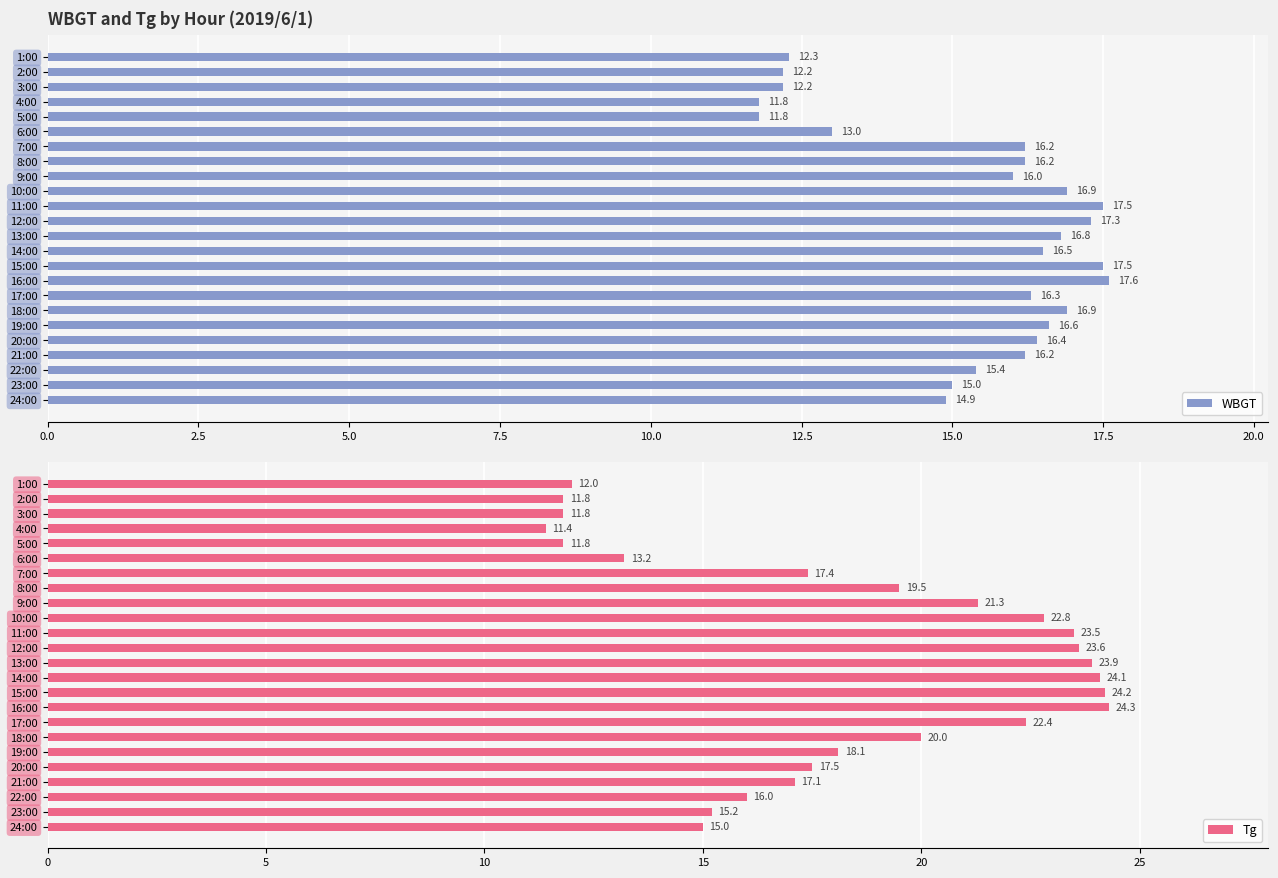

The value of Tg at 24:00 is 26.6. True or false?

False